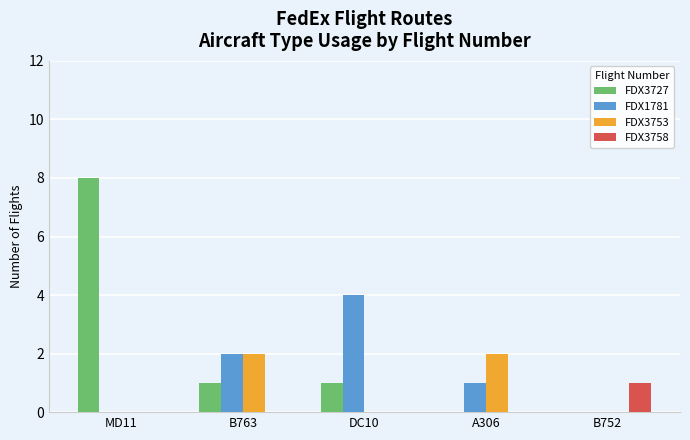

Are the bars grouped side by side (vs. stacked)?

Yes